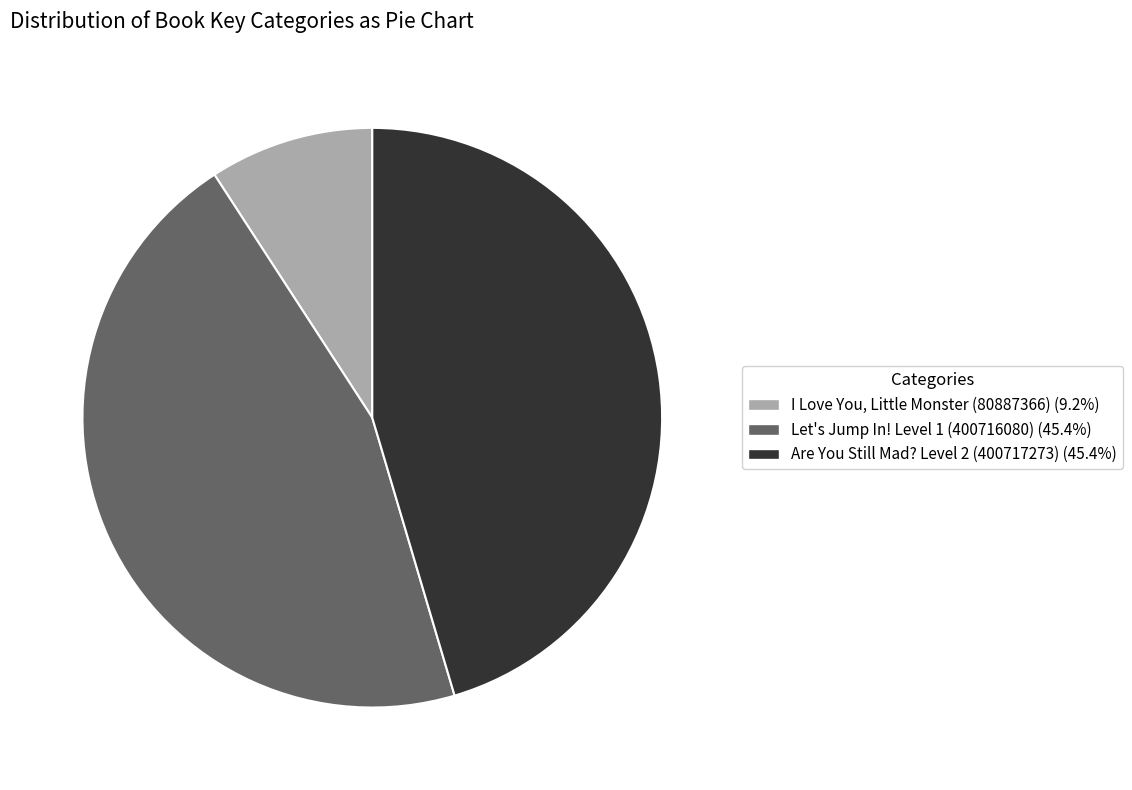

Approximately how many times larger is the value at Let's Jump In! Level 1 (400716080) compared to Are You Still Mad? Level 2 (400717273)?

1.0